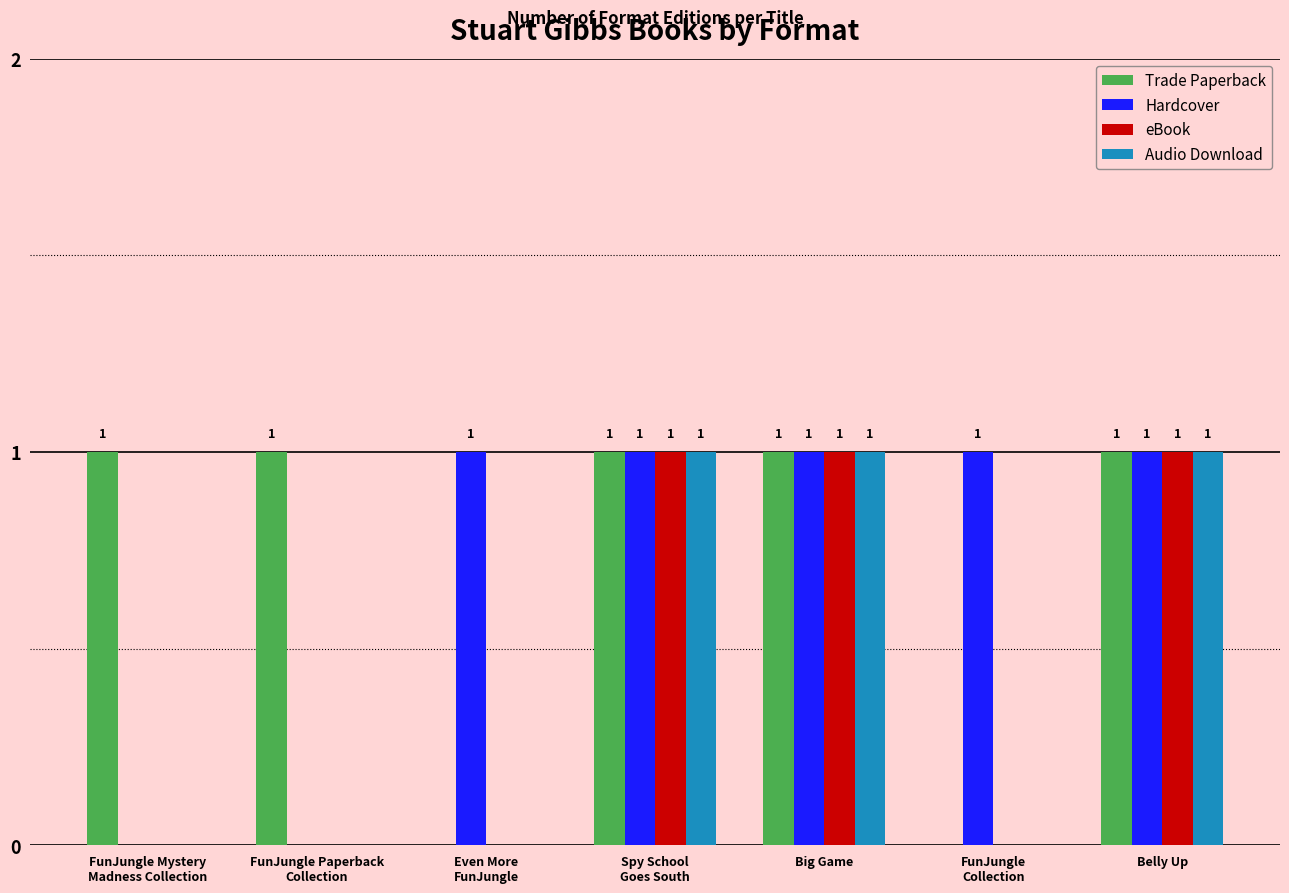

What are all the series names shown in the legend?

Trade Paperback, Hardcover, eBook, Audio Download